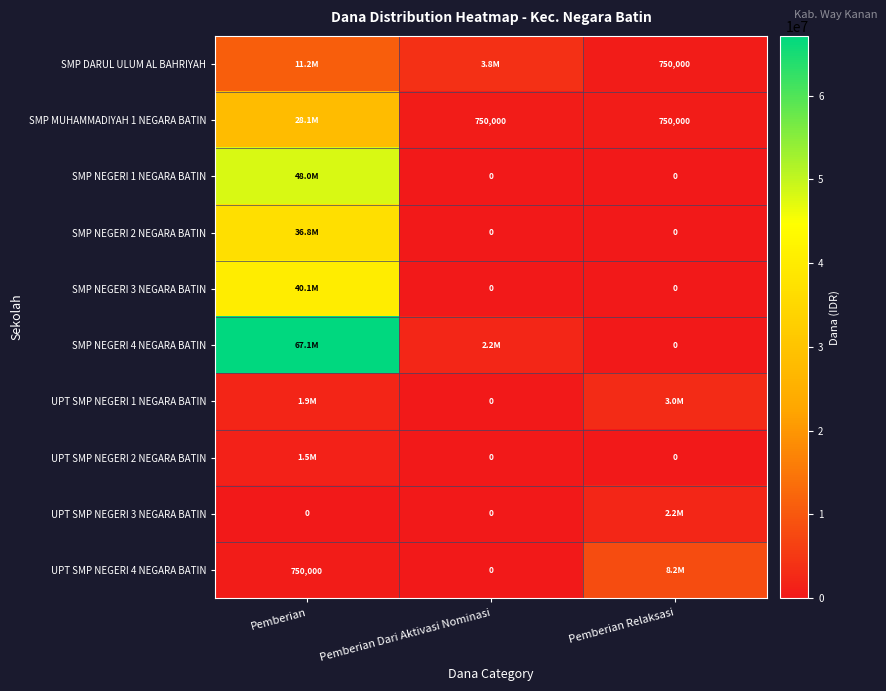

How many values in SMP NEGERI 2 NEGARA BATIN are above zero?

1